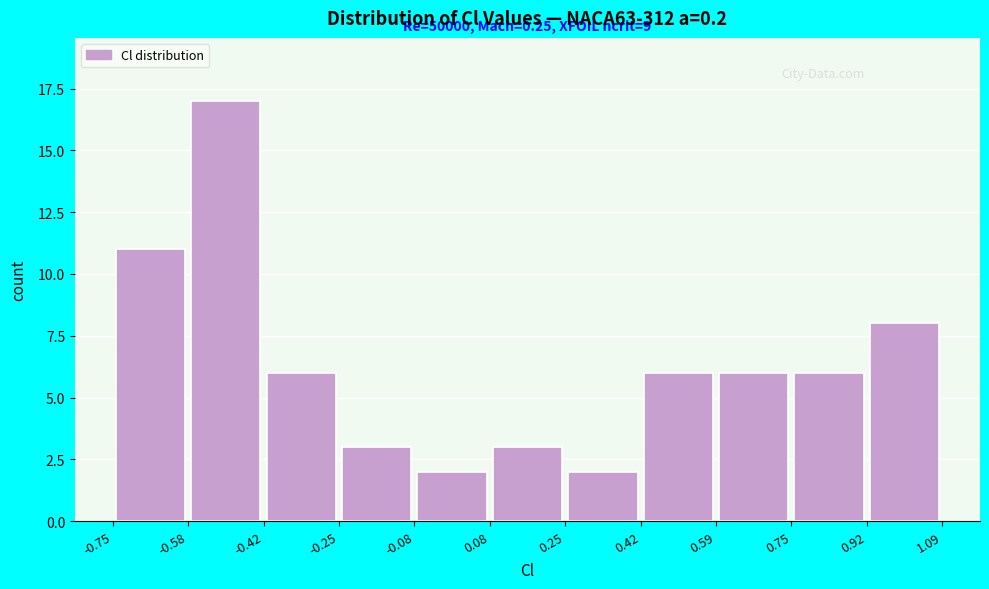

Over which range of the x-axis is the bar tallest?

-0.58 to -0.42